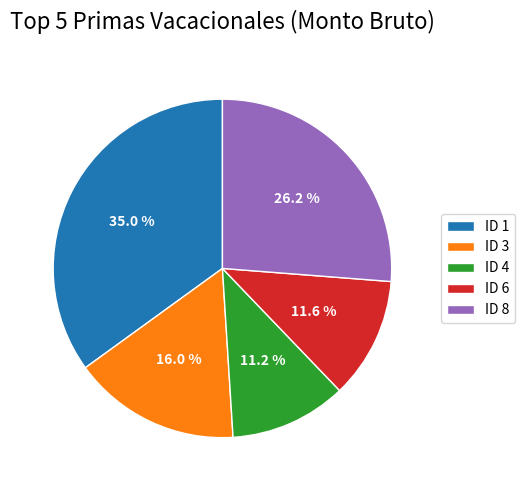

Between ID 4 and ID 3, which is larger?

ID 3